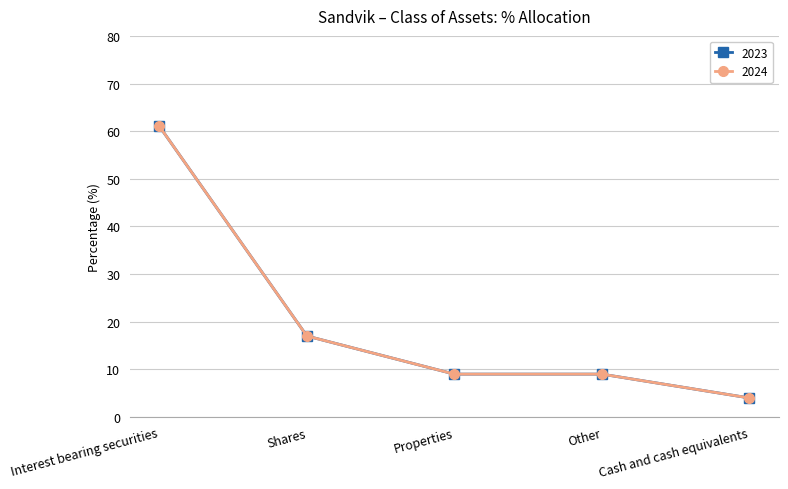

How many lines are shown in the chart?

2